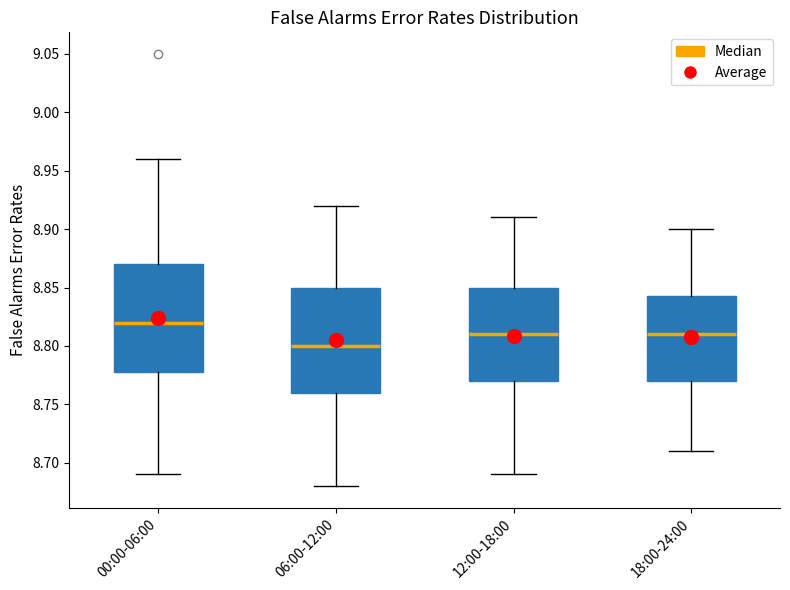

Reading left to right, read every box against the y-axis: the position of its median line, the range the box covers, and the ends of its whiskers. The values are not printed on the chart, so give them approximately, as read against the axis.

00:00-06:00: median 8.820, box 8.780 to 8.870, whiskers 8.690 to 8.960
06:00-12:00: median 8.800, box 8.760 to 8.850, whiskers 8.680 to 8.920
12:00-18:00: median 8.810, box 8.770 to 8.850, whiskers 8.690 to 8.910
18:00-24:00: median 8.810, box 8.770 to 8.845, whiskers 8.710 to 8.900